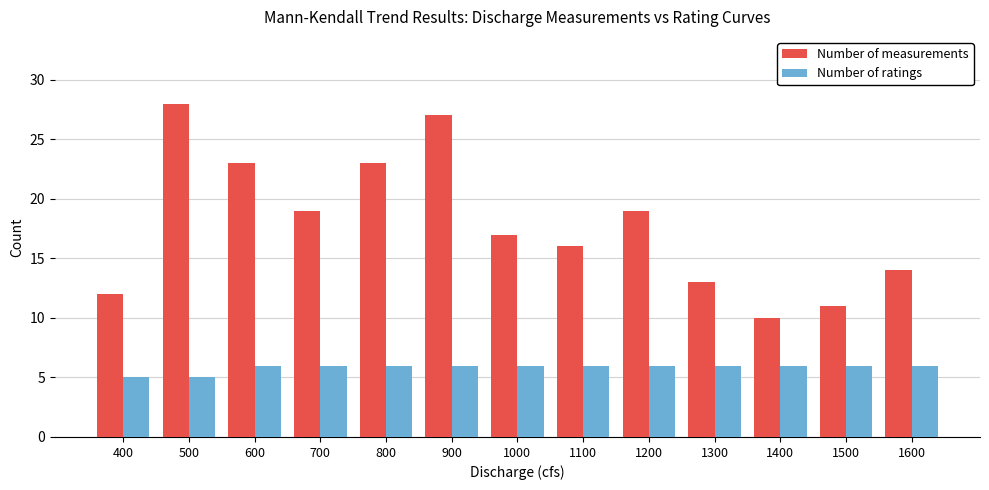

What is the difference between the highest and lowest values at 400?

7